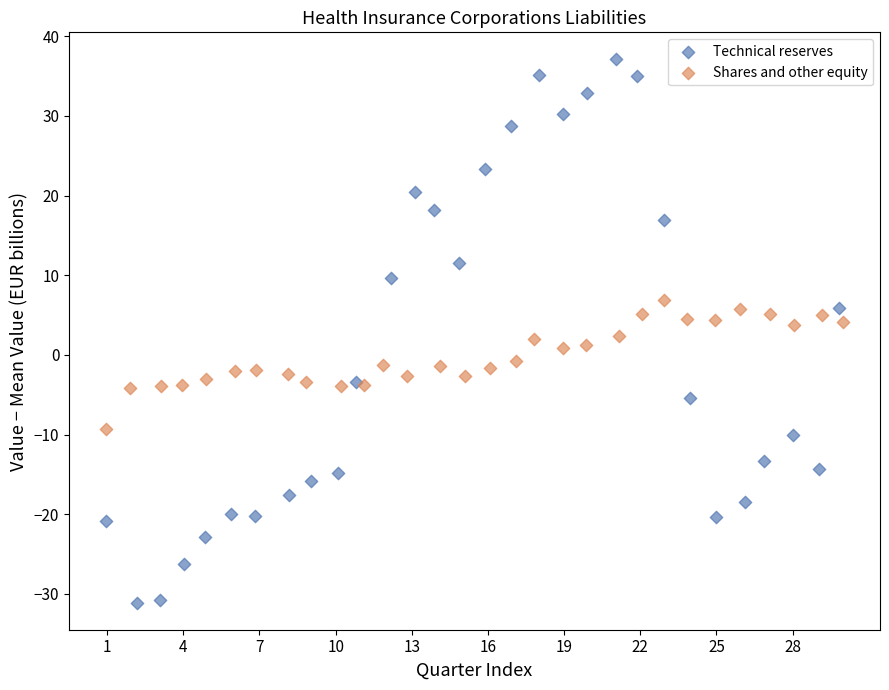

Which series reaches the minimum Y coordinate?

Technical reserves